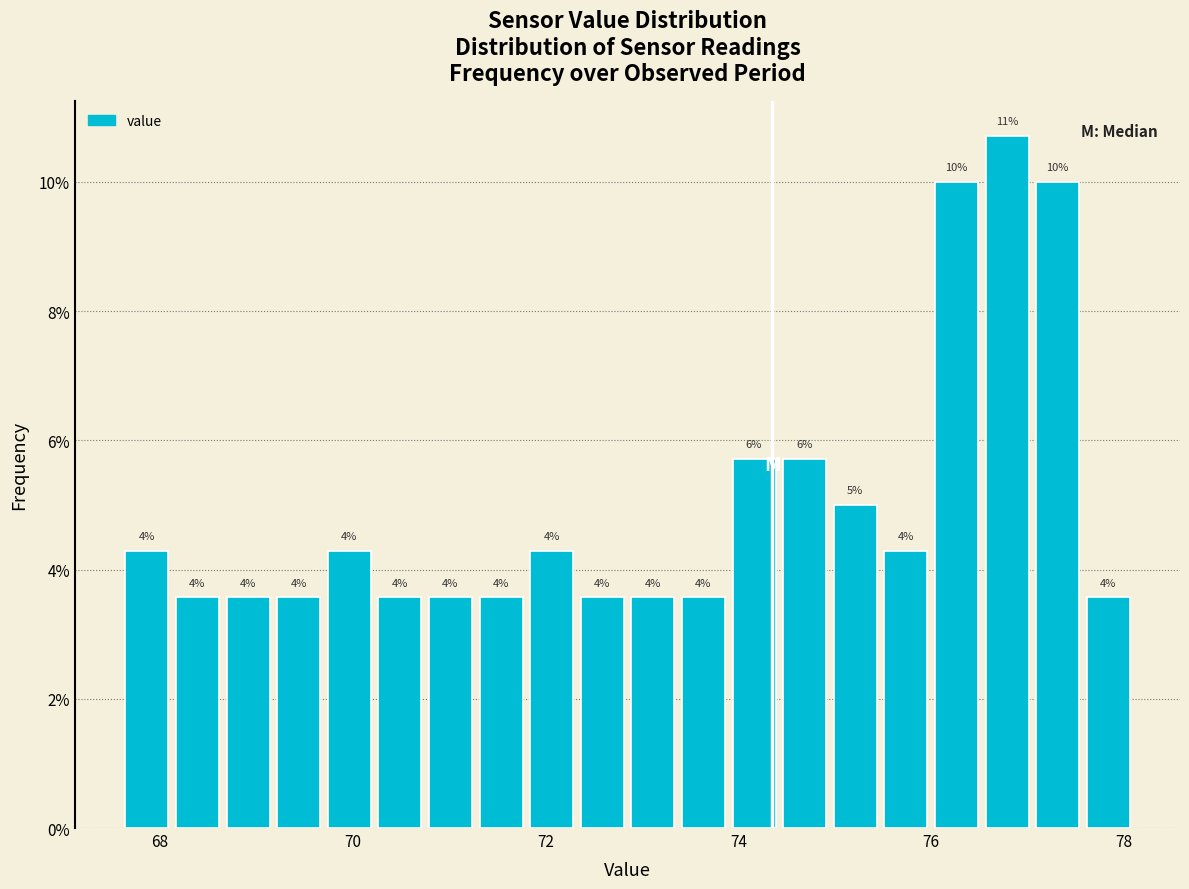

Around what value on the x-axis is the tallest bar? Give the approximate position of its centre, as read against the axis.

76.8